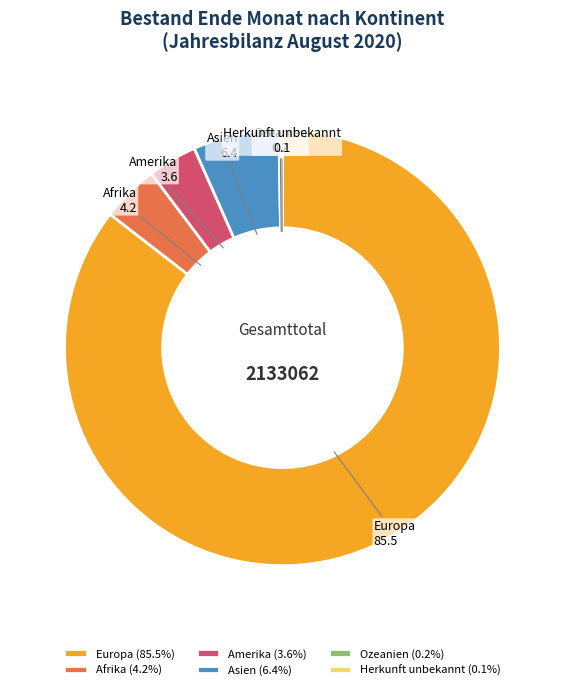

Is there any slice that represents more than half of the pie?

Yes